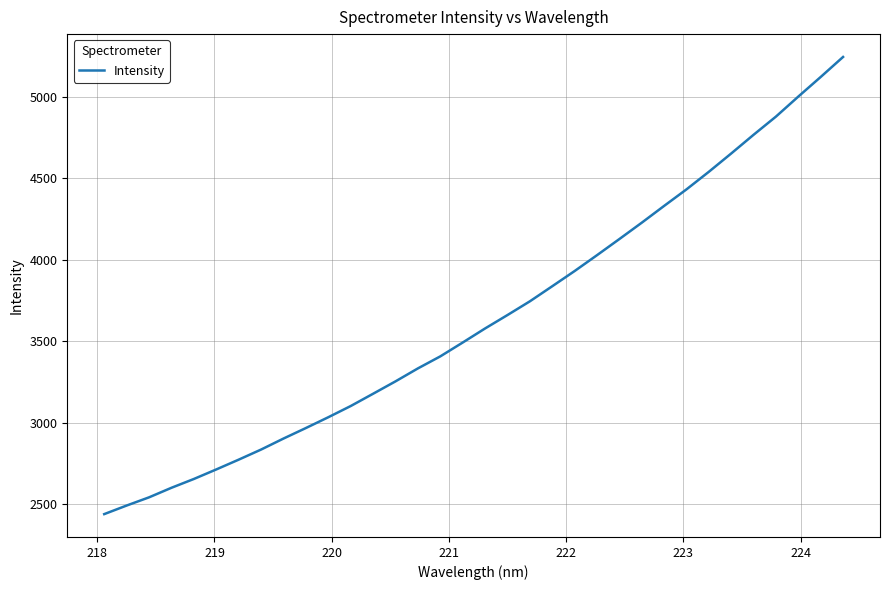

What is the greatest value displayed?

5245.2